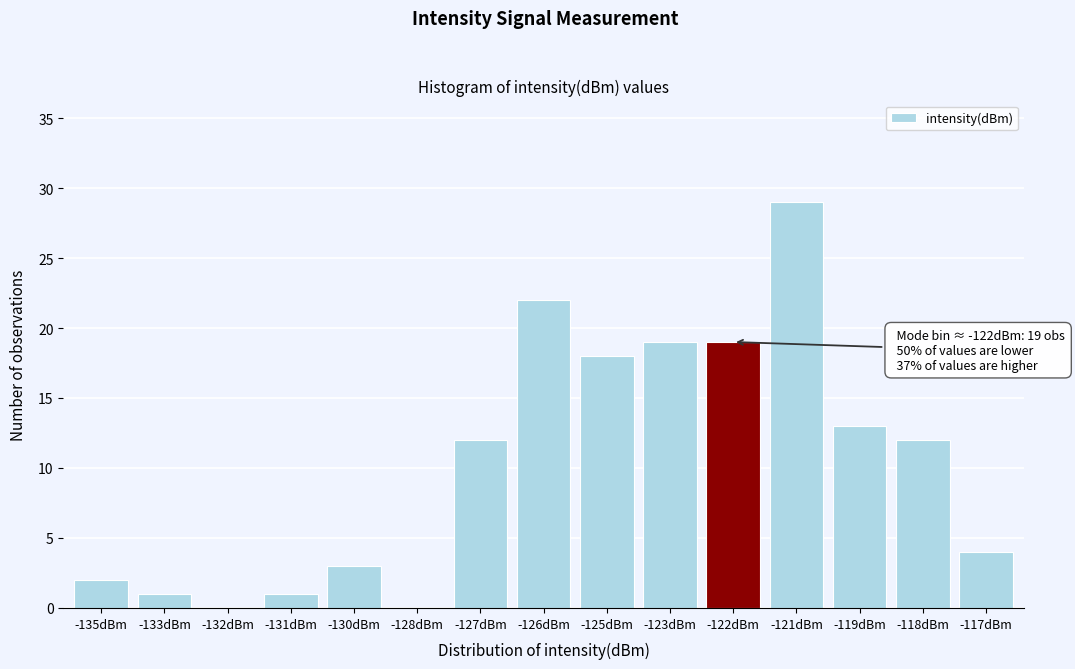

Reading left to right, list all the values displayed in this chart.

-135dBm=2	-133dBm=1	-132dBm=0	-131dBm=1	-130dBm=3	-128dBm=0	-127dBm=12	-126dBm=22	-125dBm=18	-123dBm=19	-122dBm=19	-121dBm=29	-119dBm=13	-118dBm=12	-117dBm=4